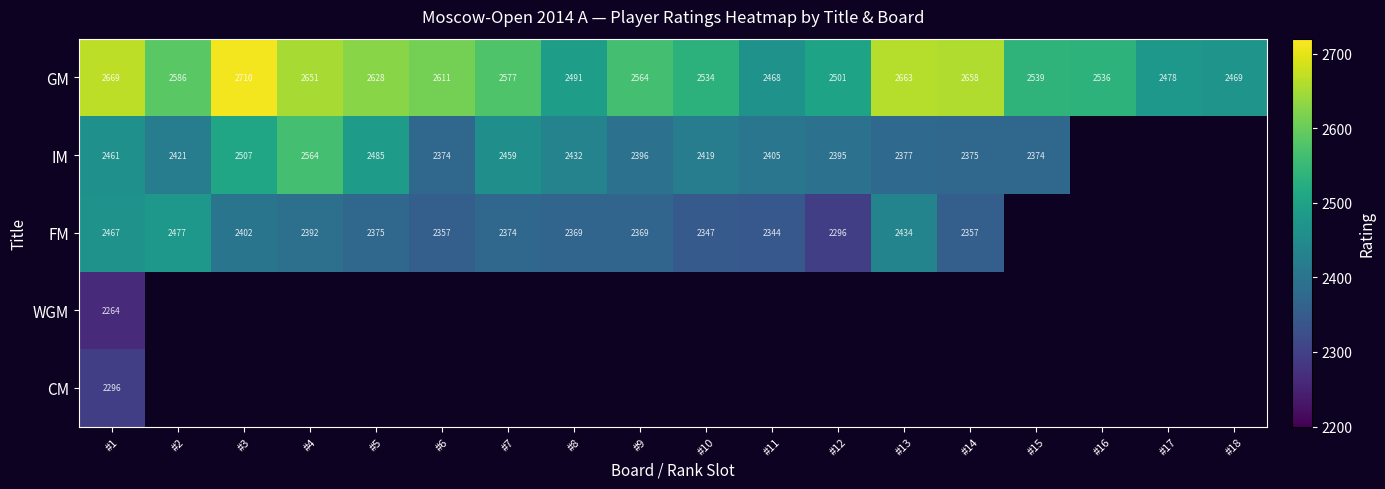

What is the minimum value for GM?

2468